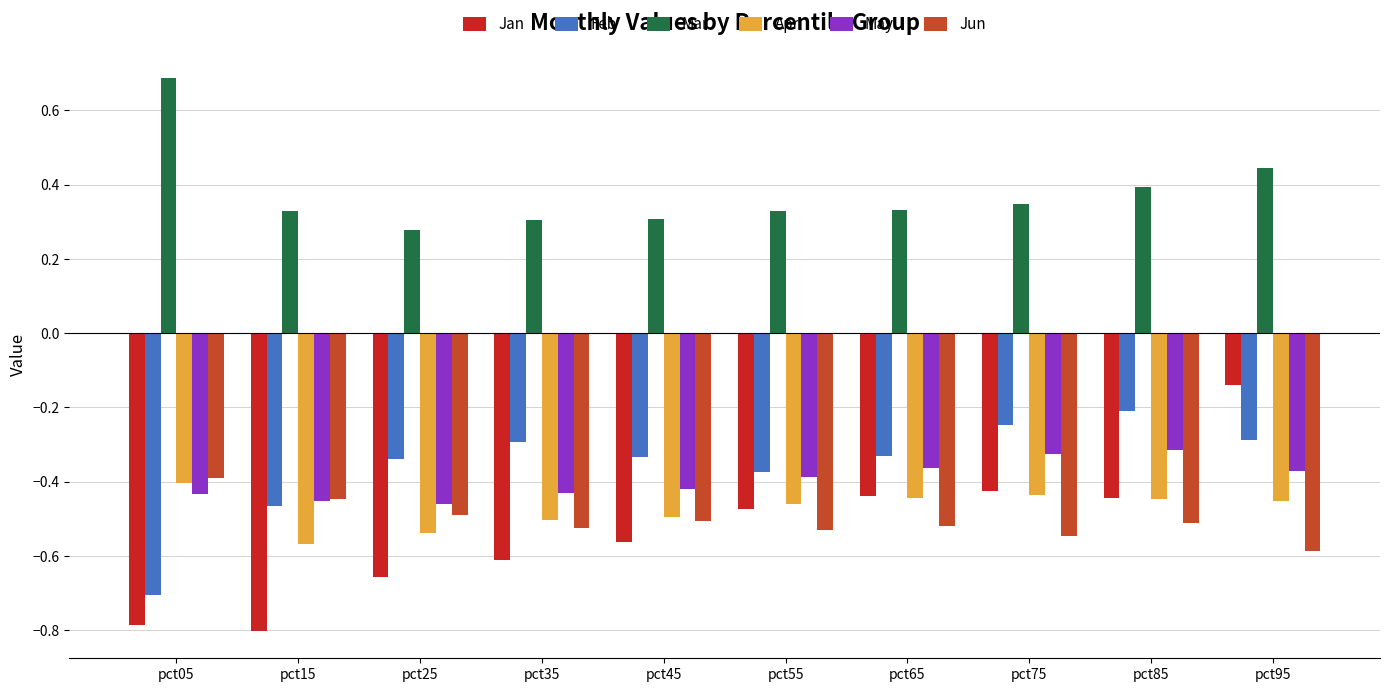

Which label corresponds to the smallest value in the chart?

pct15